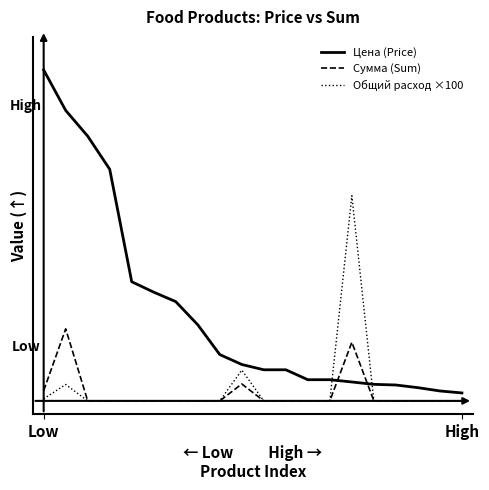

Which series has the largest range (max minus min)?

Цена (Price)